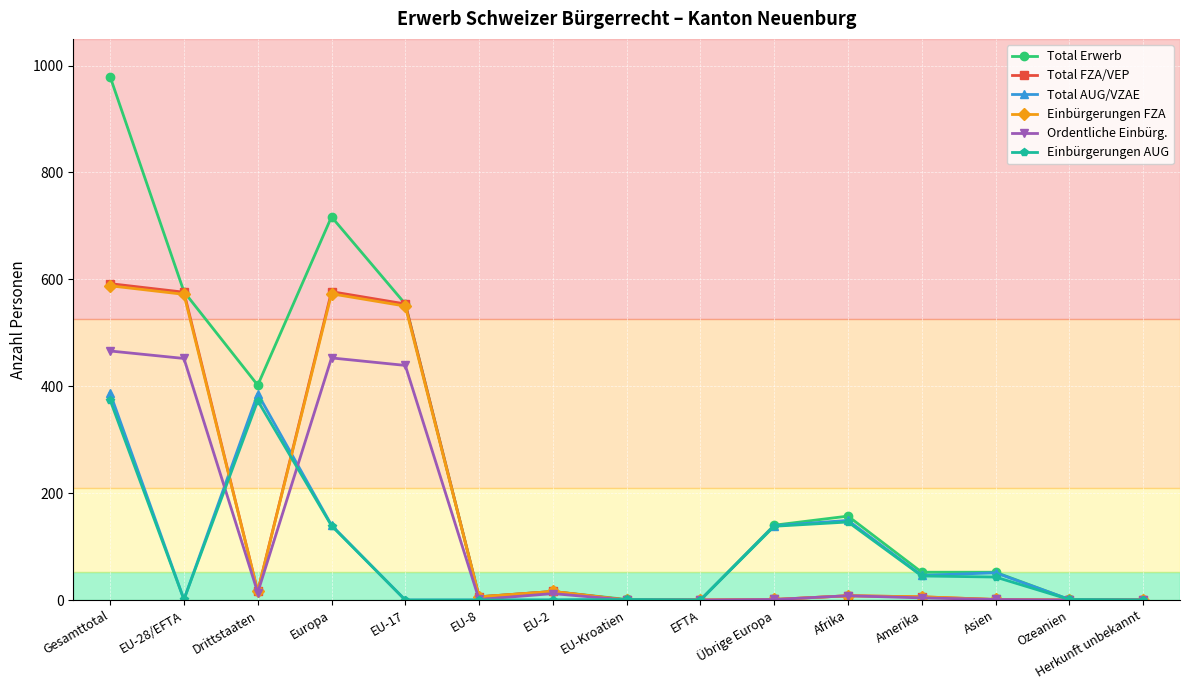

Where is Ordentliche Einbürg. nearest to the value 233?

EU-17